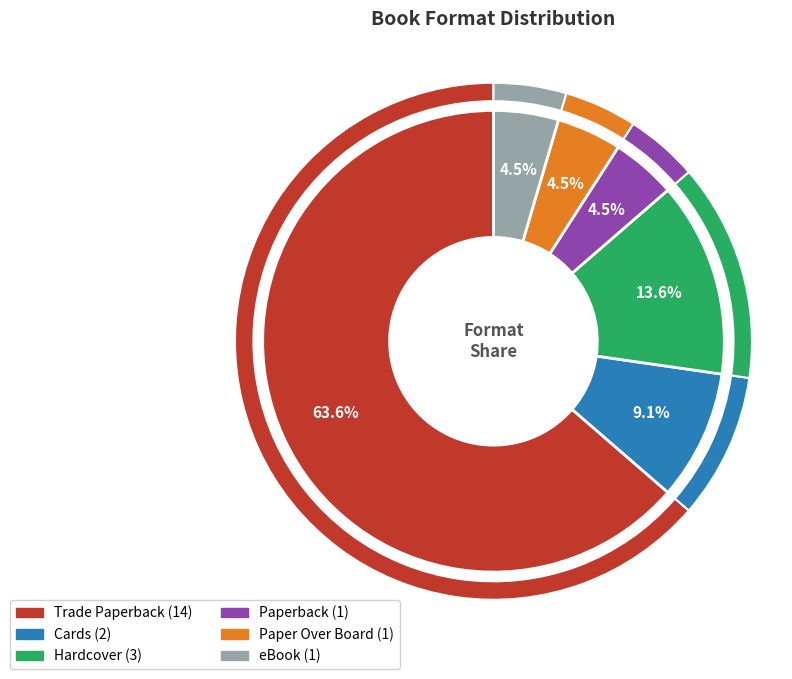

Rank the categories by value from highest to lowest.

Trade Paperback, Hardcover, Cards, Paperback, Paper Over Board, eBook